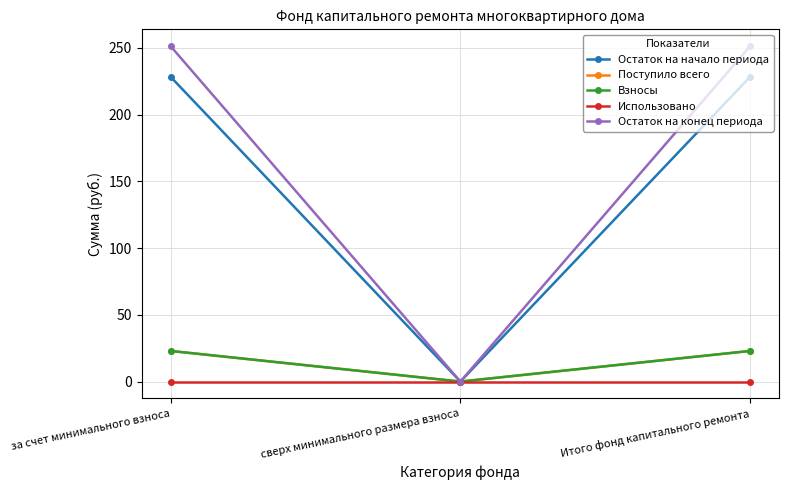

What is the approximate value of Остаток на начало периода at за счет минимального взноса?

228.4